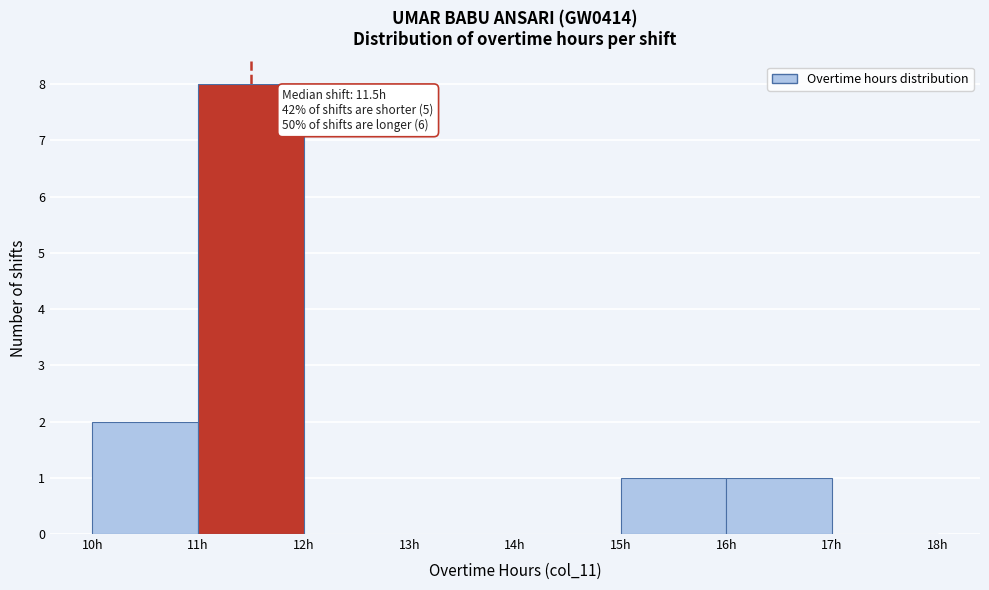

Which range on the x-axis has the tallest bar?

11 to 12